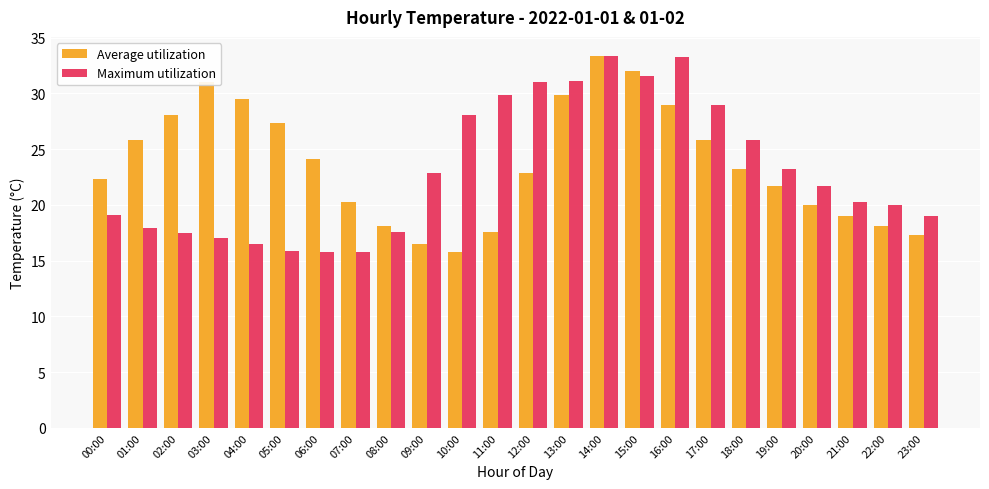

What is the sum of all Average utilization values?

568.7